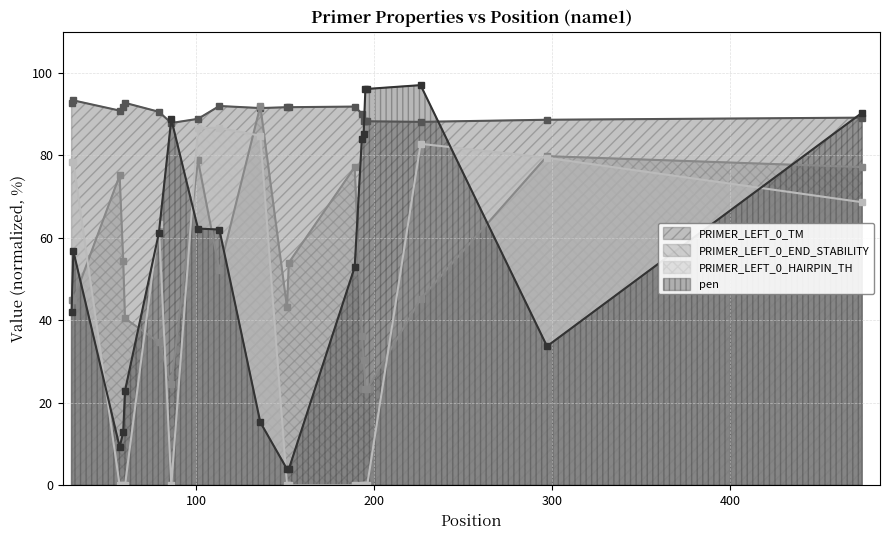

Where is the first local minimum for PRIMER_LEFT_0_END_STABILITY?

86